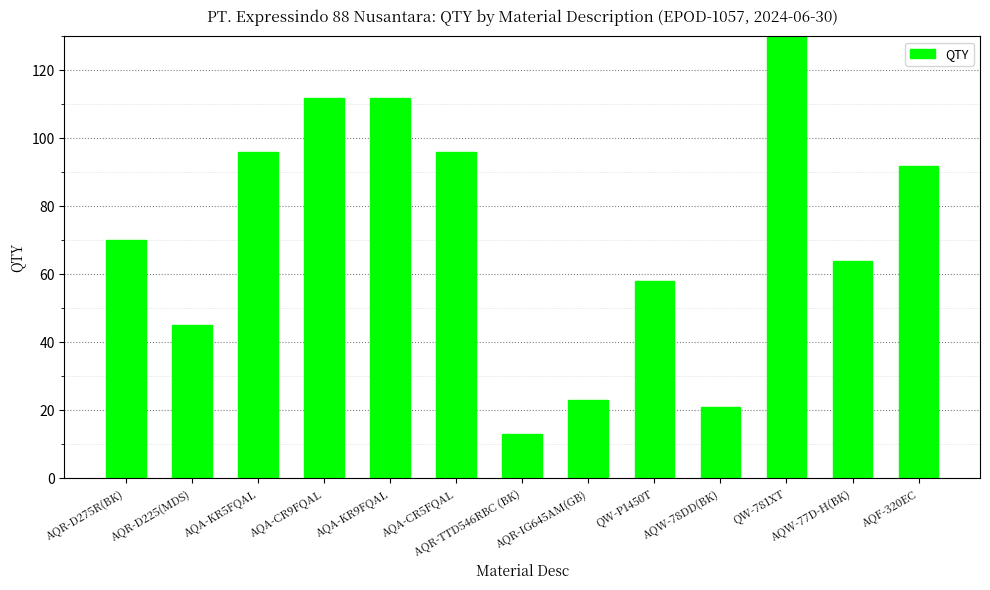

Reading left to right, list all the values displayed in this chart.

AQR-D275R(BK)=70	AQR-D225(MDS)=45	AQA-KR5FQAL=96	AQA-CR9FQAL=112	AQA-KR9FQAL=112	AQA-CR5FQAL=96	AQR-TTD546RBC (BK)=13	AQR-IG645AM(GB)=23	QW-P1450T=58	AQW-78DD(BK)=21	QW-781XT=130	AQW-77D-H(BK)=64	AQF-320EC=92